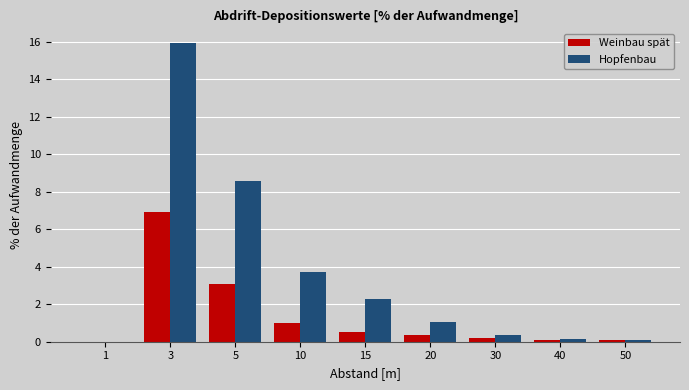

What is the greatest value displayed?

15.9